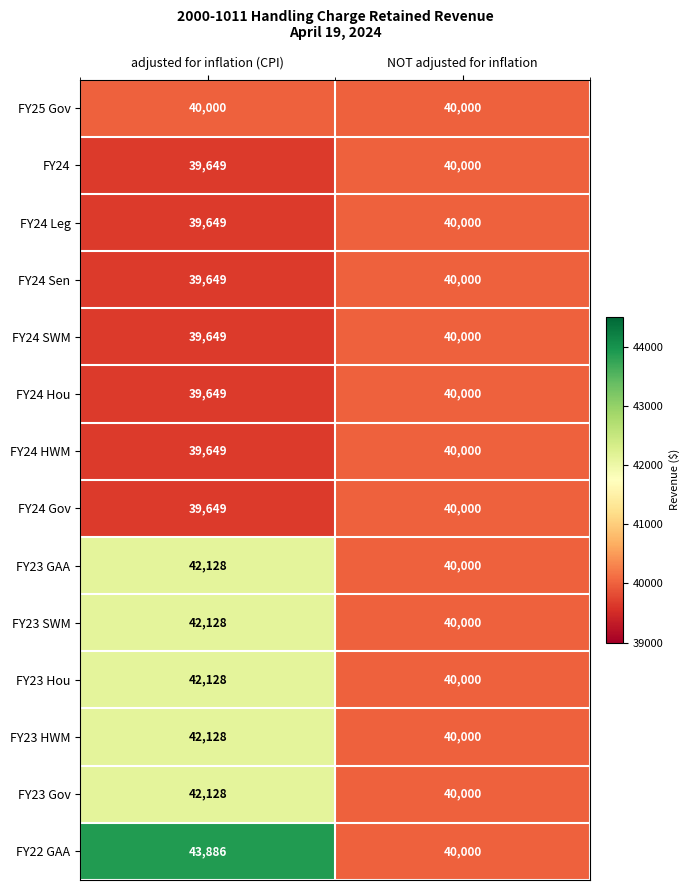

Rank the categories by FY24 Sen value from highest to lowest.

NOT adjusted for inflation, adjusted for inflation (CPI)